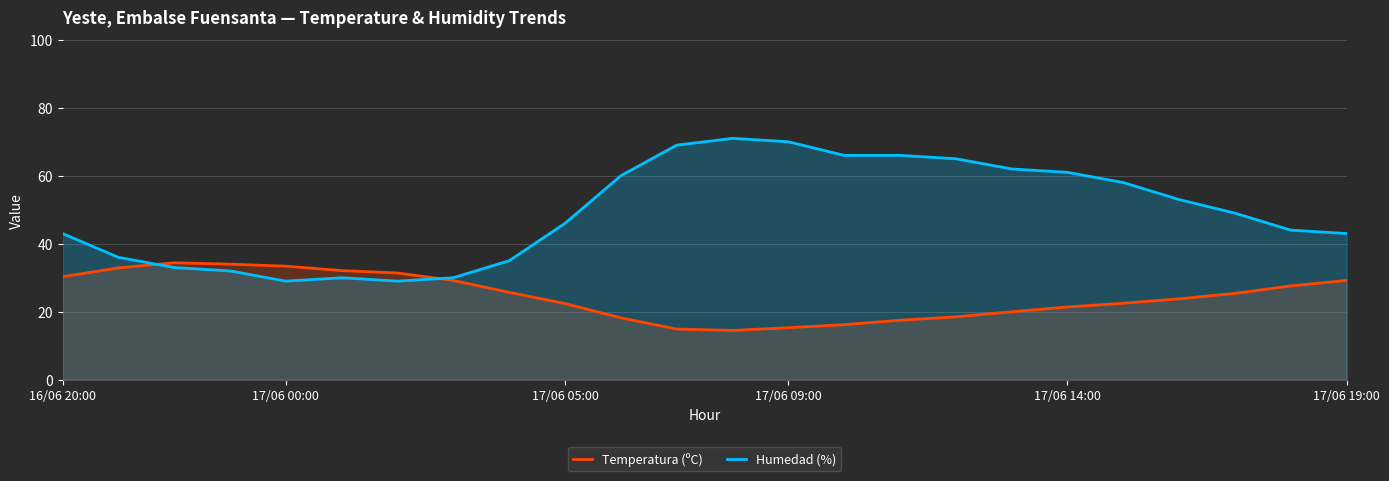

Rank the series by their maximum value, from lowest to highest.

Temperatura (ºC), Humedad (%)